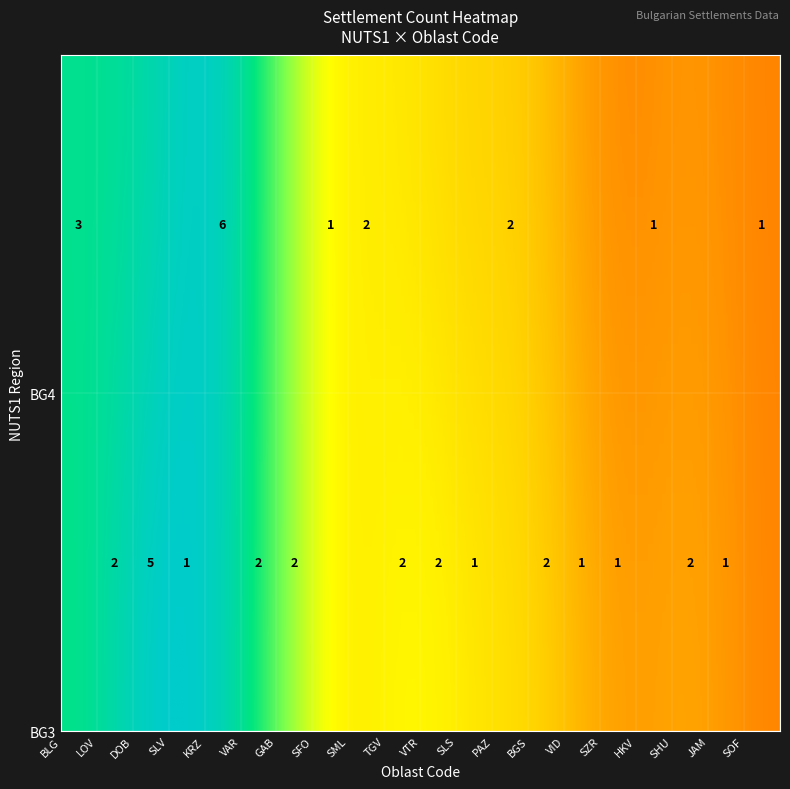

Which series has the largest range (max minus min)?

BG4